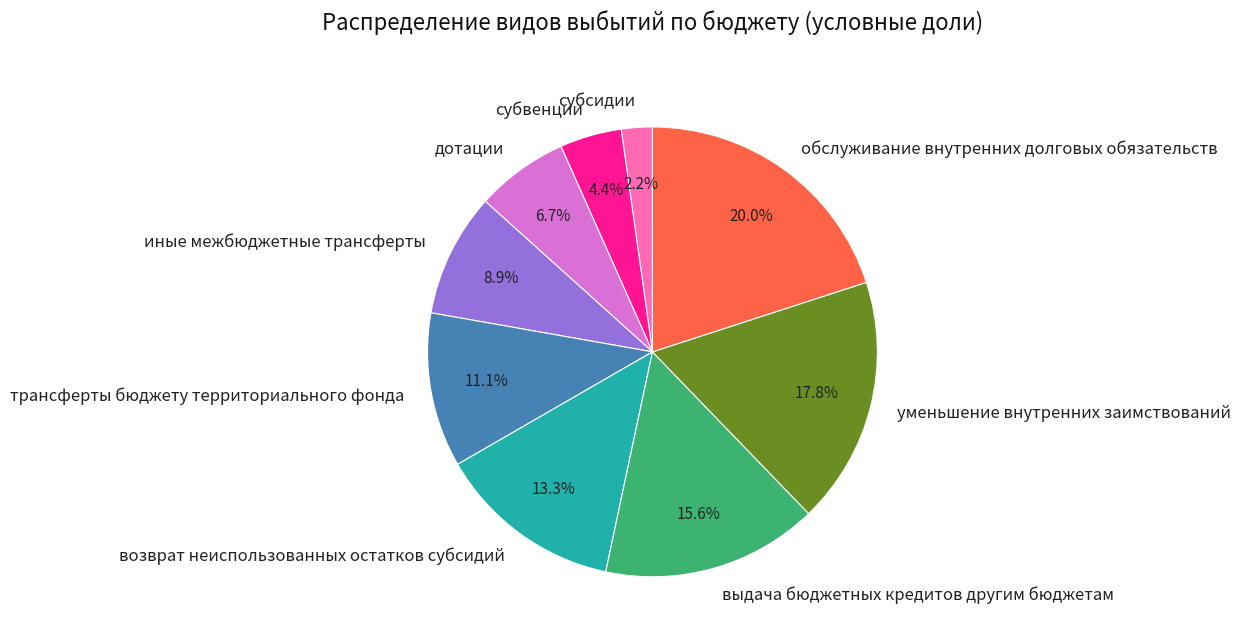

To the nearest percent, what is the difference between the субсидии and уменьшение внутренних заимствований slice percentages?

16%